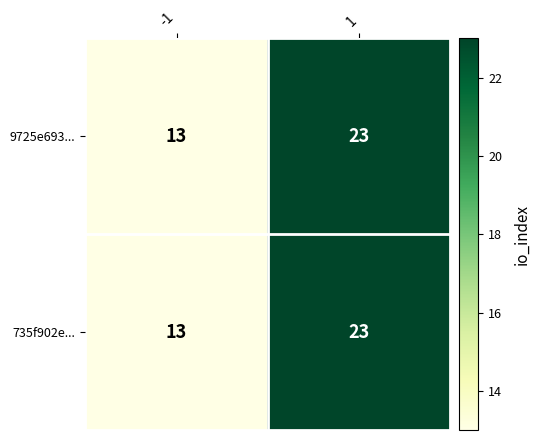

The value of 735f902e... at 1 is 15. True or false?

False